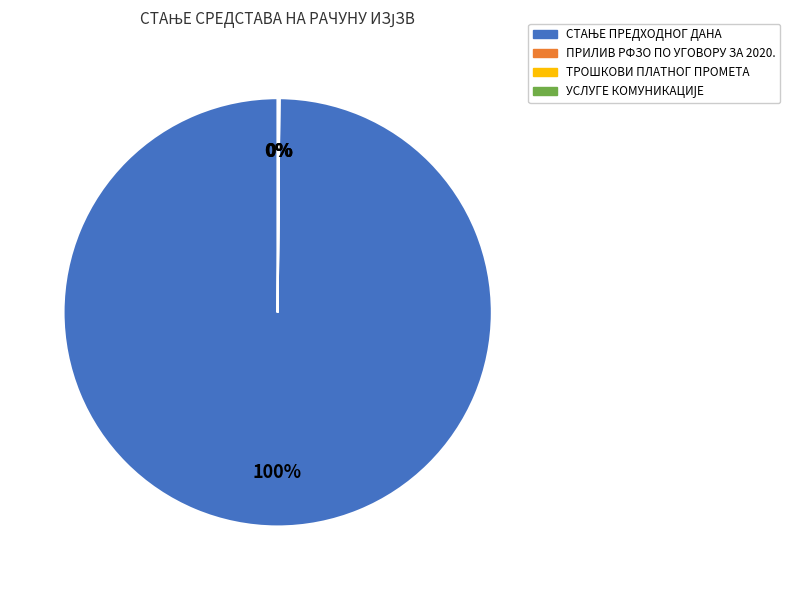

Is there a majority slice in this chart?

Yes